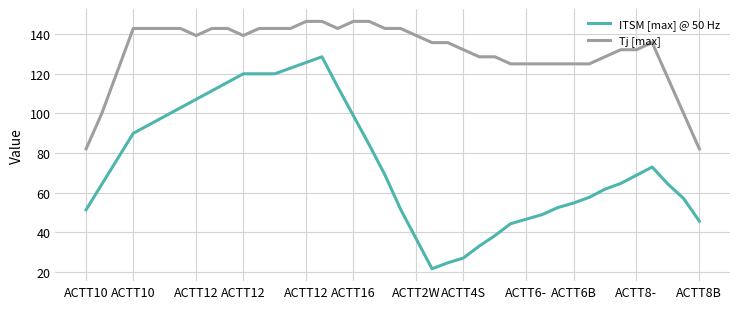

What is the difference between the maximum and minimum values in the ITSM [max] @ 50 Hz series?

106.9